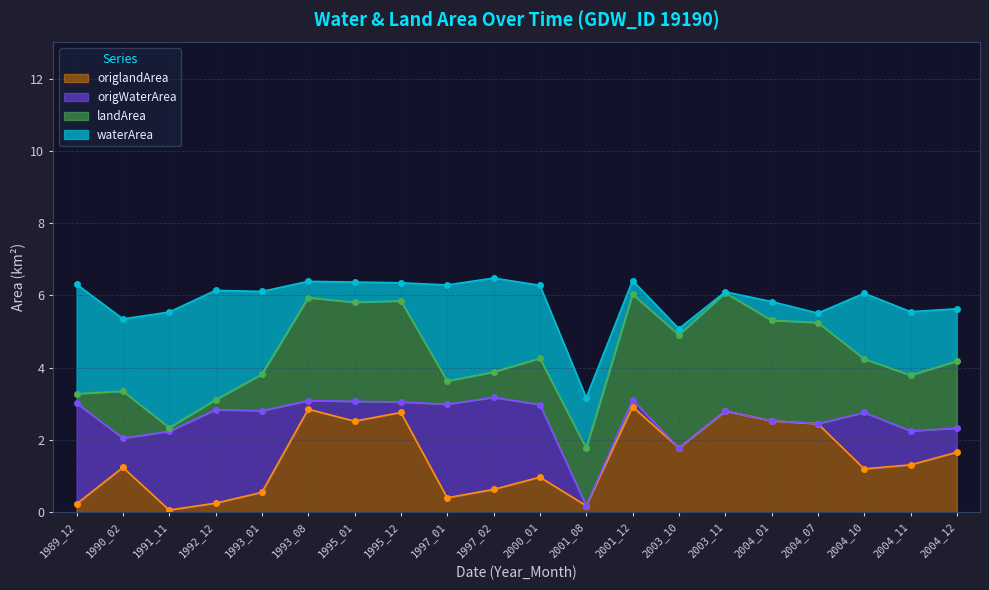

True or false: origlandArea has a value of 0.7 at 1990_02.

False